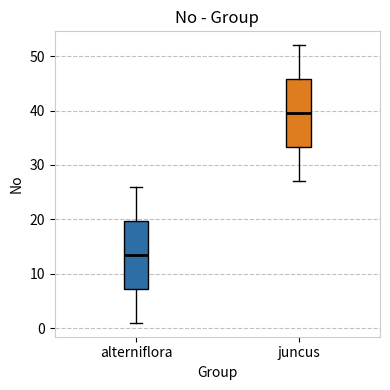

Reading left to right, read every box against the y-axis: the position of its median line, the range the box covers, and the ends of its whiskers. The values are not printed on the chart, so give them approximately, as read against the axis.

alterniflora: median 14, box 7 to 20, whiskers 1 to 26
juncus: median 40, box 33 to 46, whiskers 27 to 52